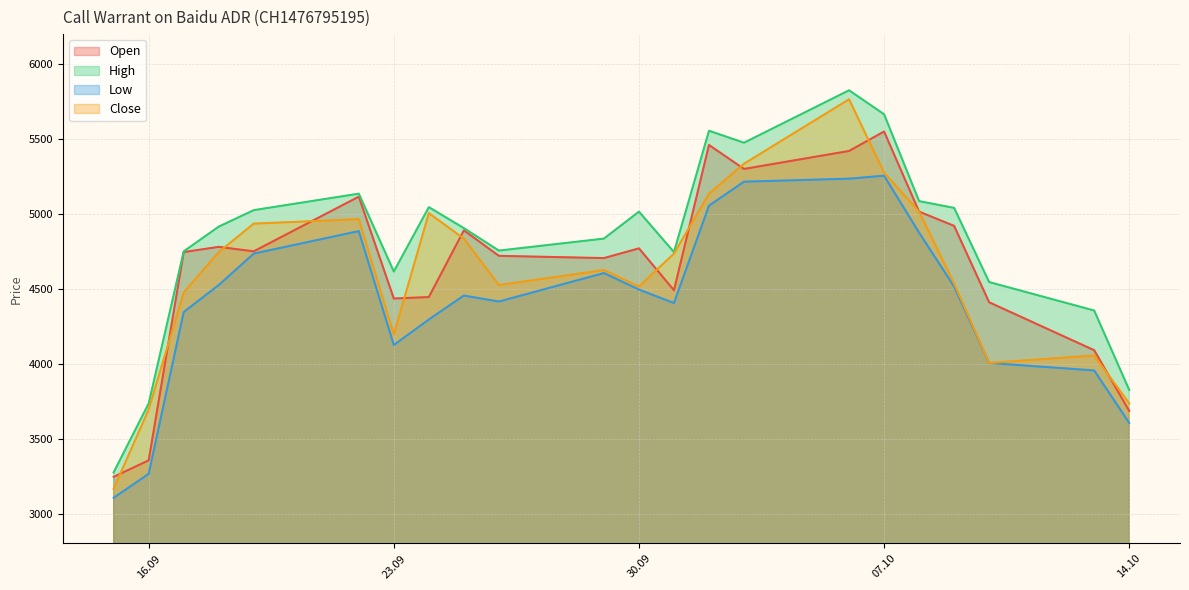

How many values in the Close series are below 4735?

11